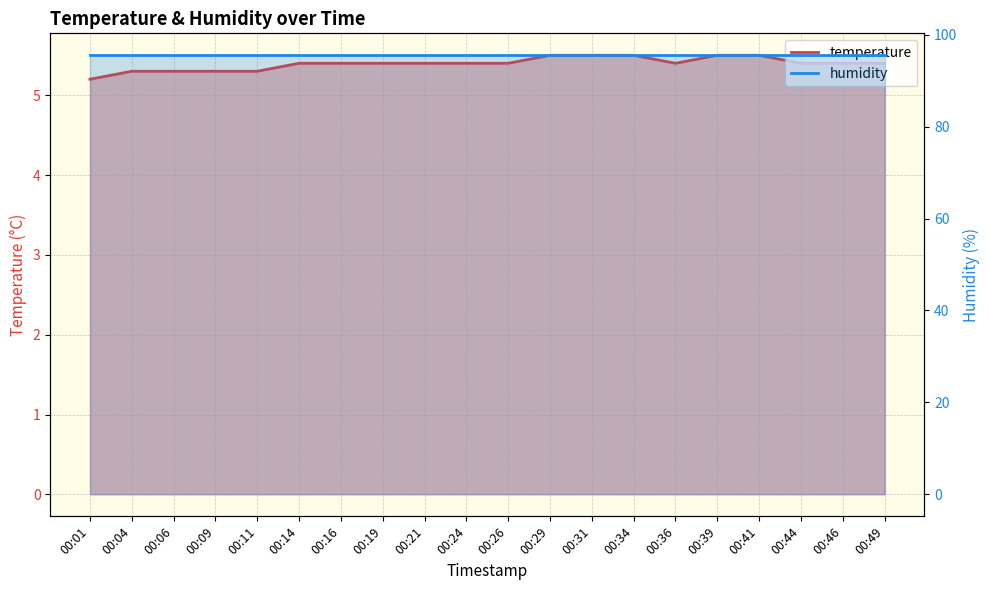

Which label corresponds to the smallest value in the chart?

00:01